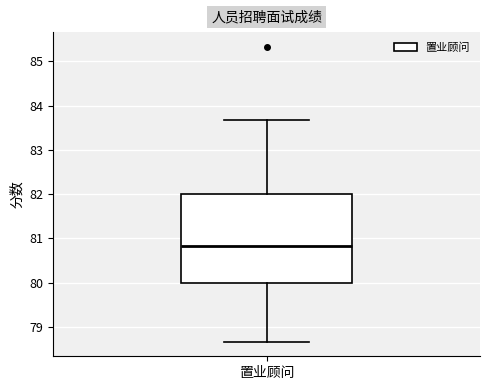

Transcribe this box plot: give where the median line is, the range the box spans, and where the two whiskers end, as read against the y-axis. The values are not printed on the chart, so give them approximately, as read against the axis.

median 80.8, box 80.0 to 82.0, whiskers 78.7 to 83.7